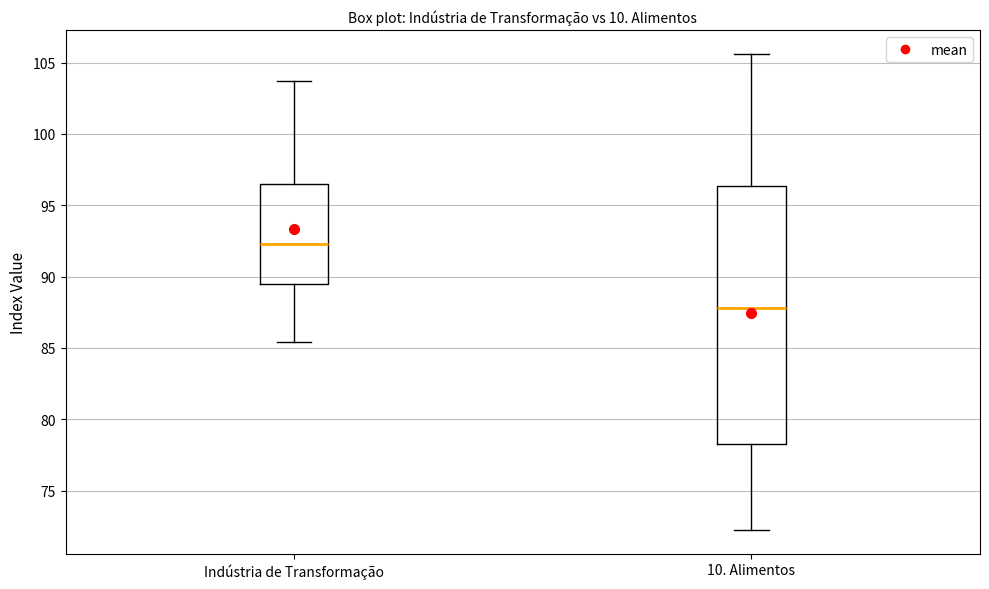

Comparing the boxes themselves (not the whiskers), which one is the tallest?

10. Alimentos